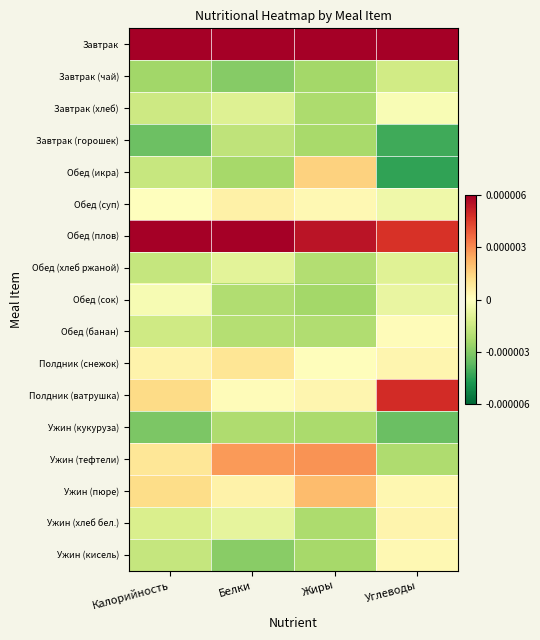

Which has a higher value, Углеводы or Калорийность?

Калорийность